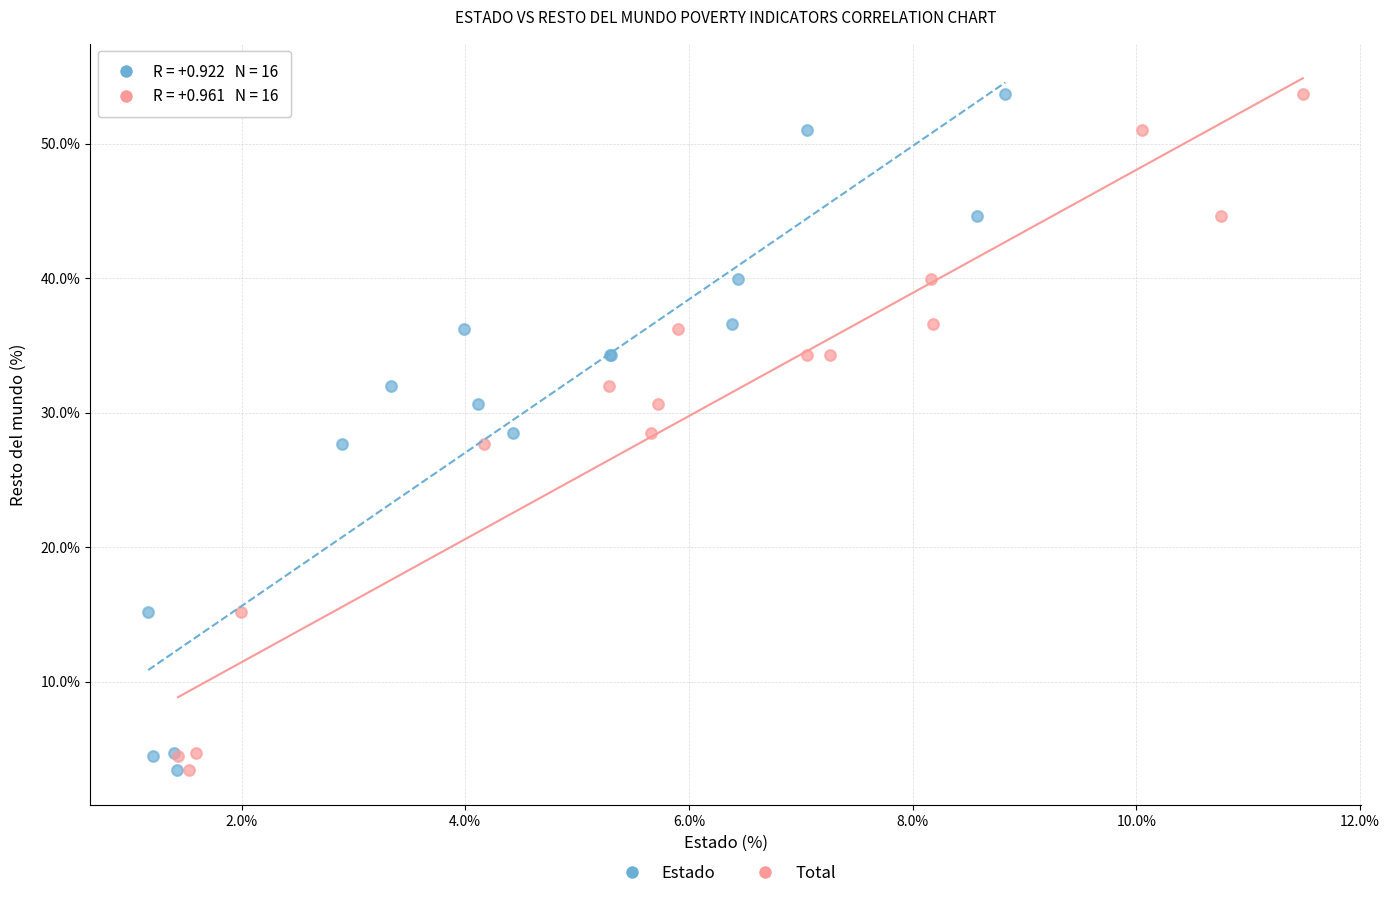

What are all the series names shown in the legend?

Estado, Total